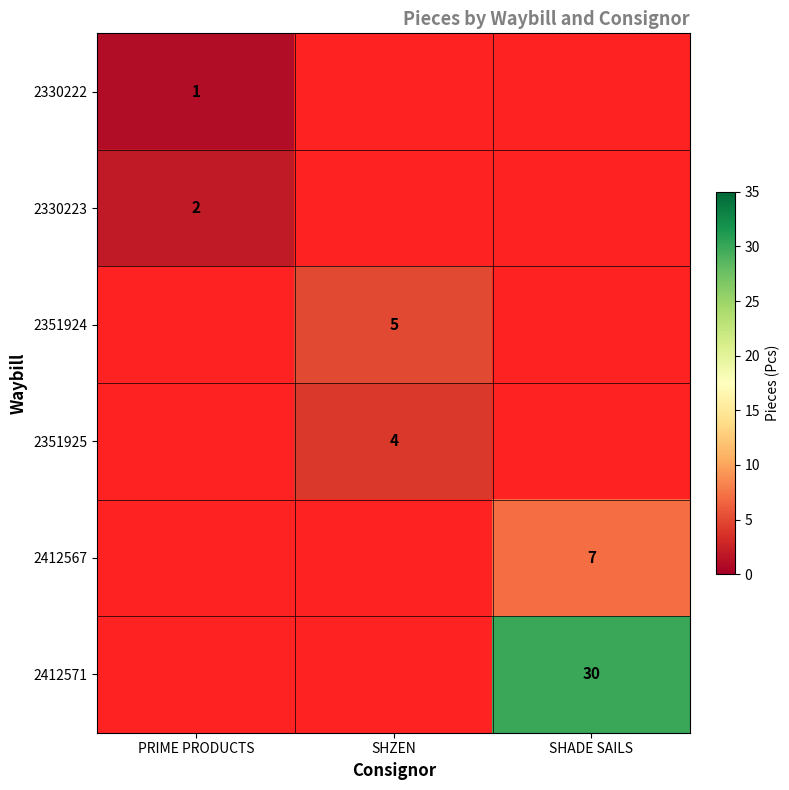

Is it true that 2330223 equals 1 at PRIME PRODUCTS?

False